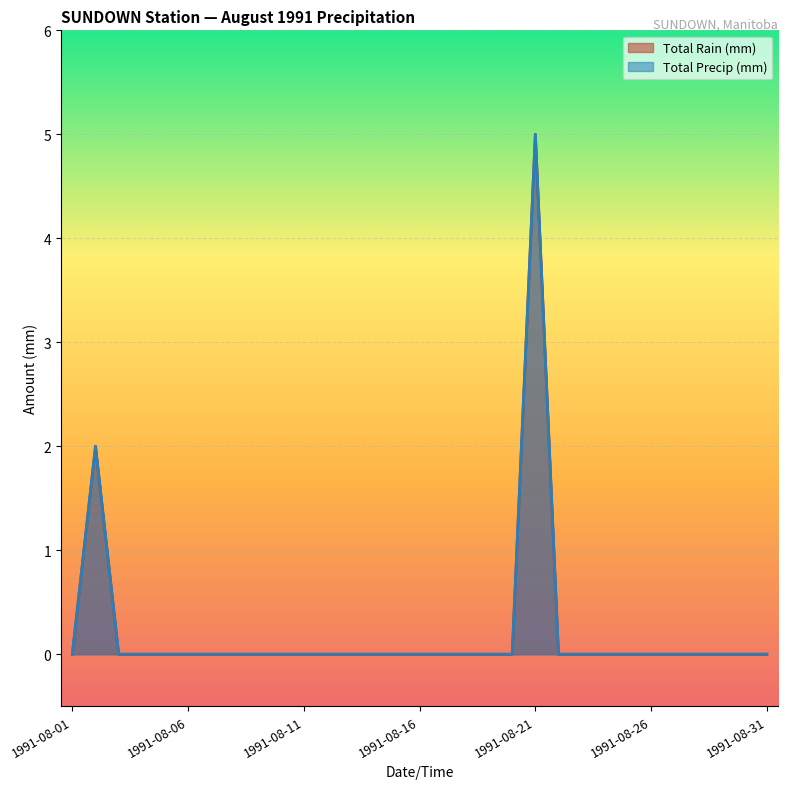

What are all the series names shown in the legend?

Total Rain (mm), Total Precip (mm)